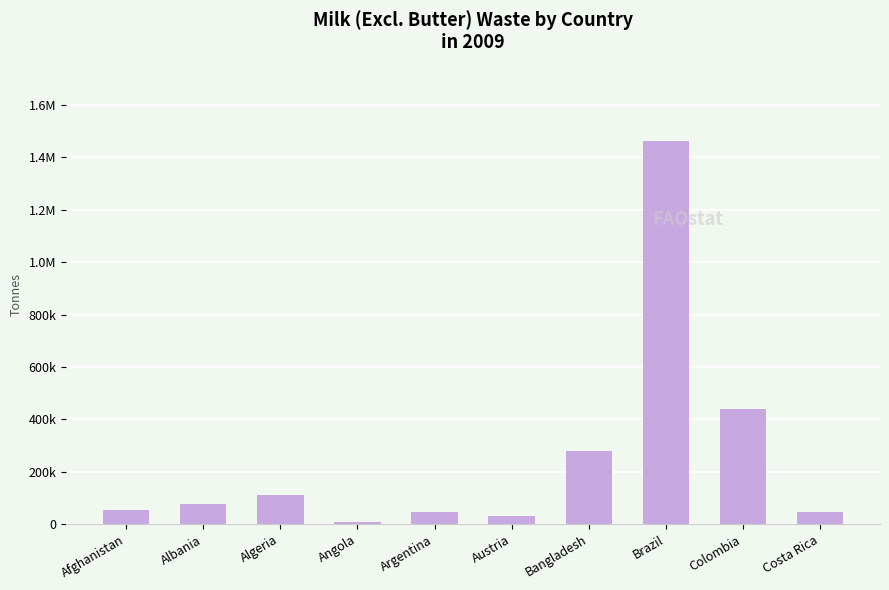

Does the chart contain any negative values?

No